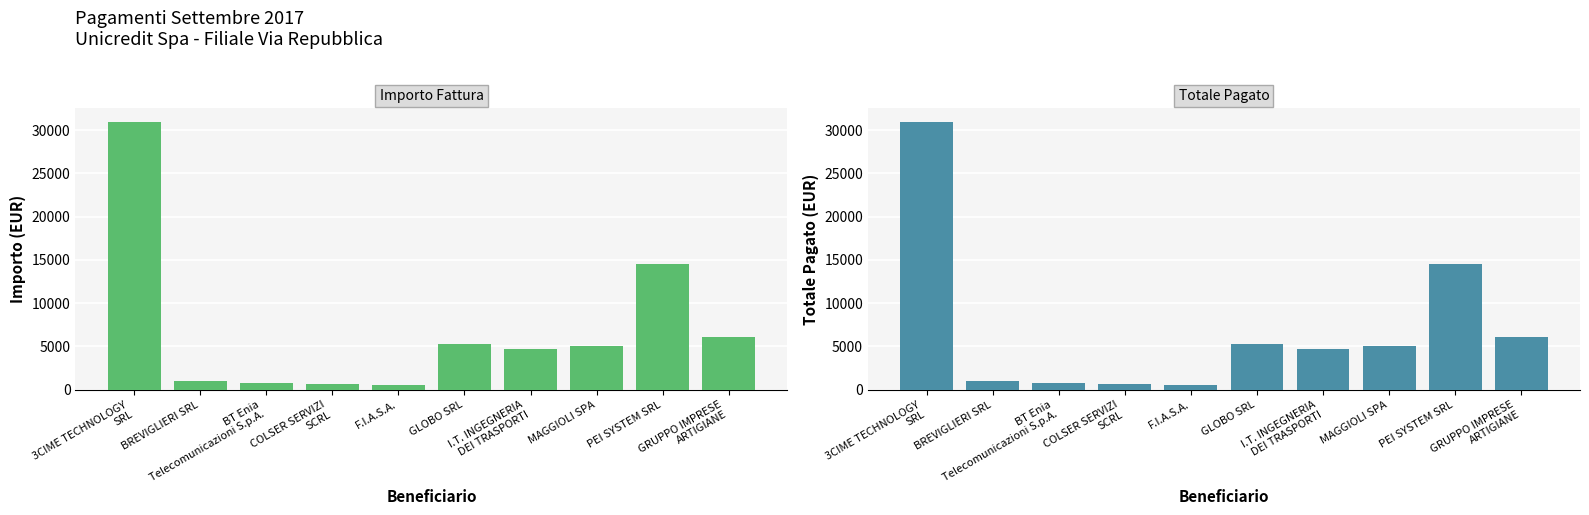

List the series in order of their peak value, lowest first.

IMPORTO, TOTALE PAGATO